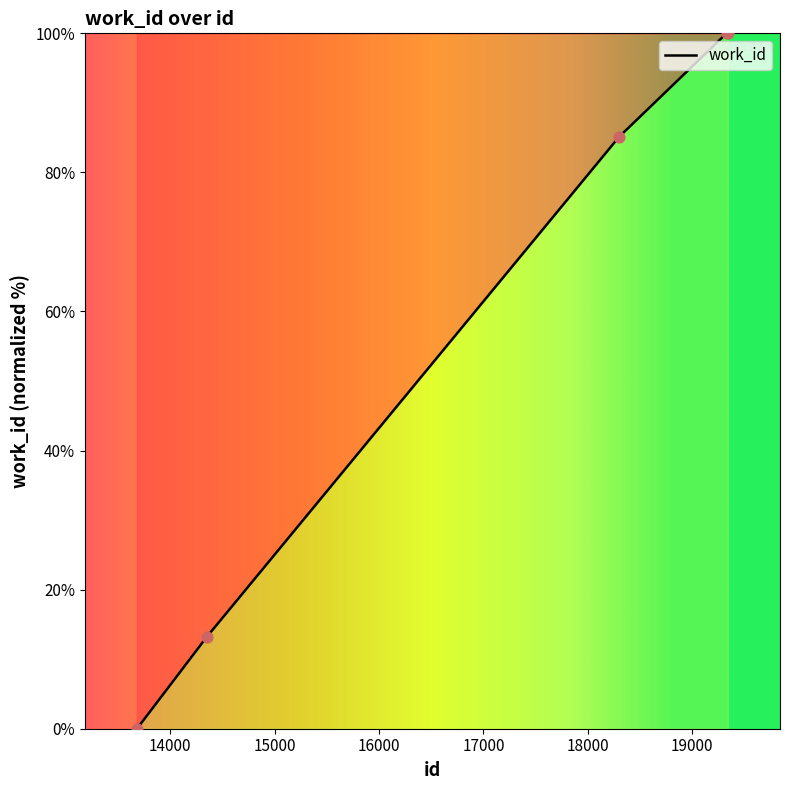

What is the sum of all values?

298.3